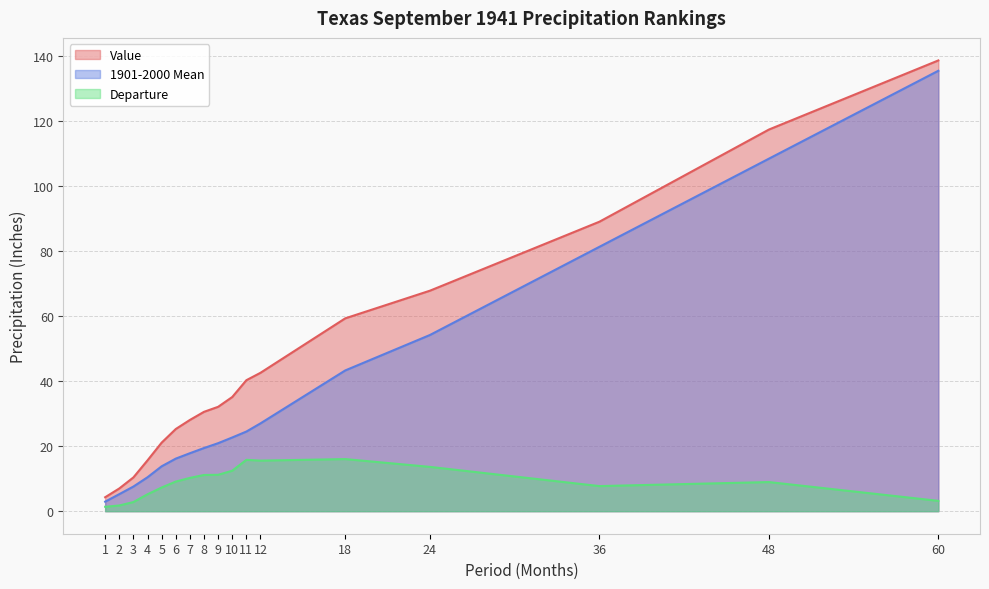

What is the difference between the 1901-2000 Mean values at 1 and 8?

16.5